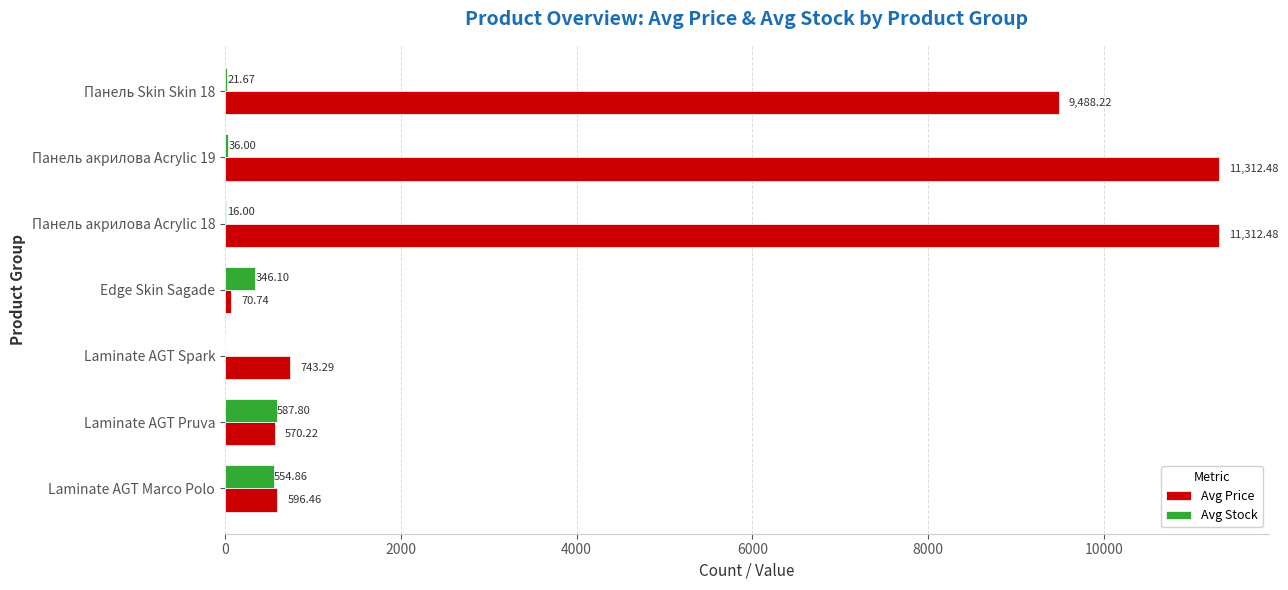

What is the sum of all Avg Price values?

34093.9